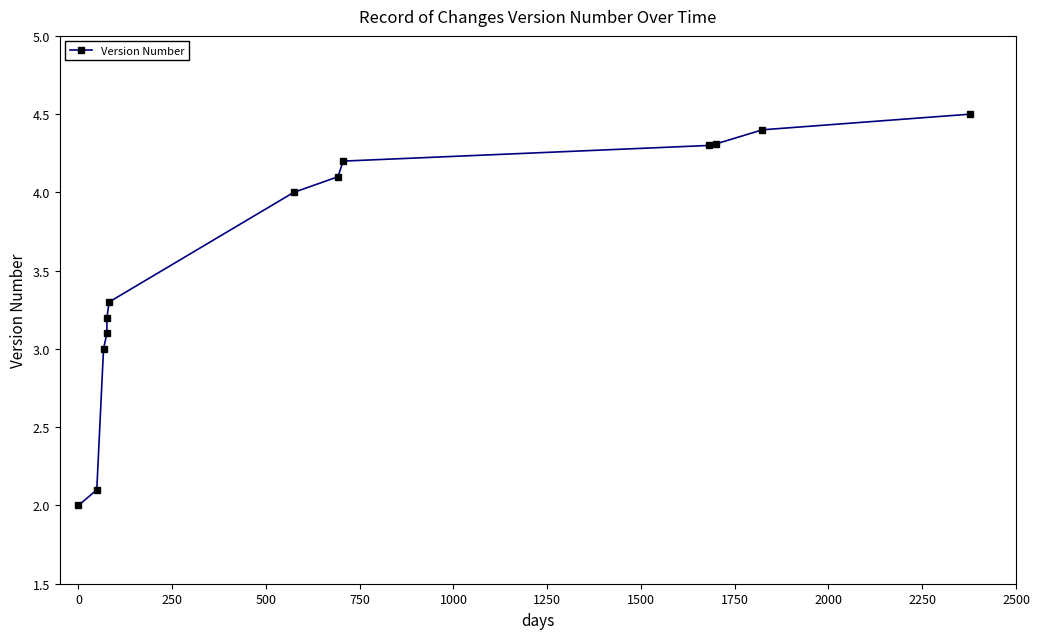

Reading left to right, extract all data points from this chart.

2.0	2.1	3.0	3.1	3.2	3.3	4.0	4.1	4.2	4.3	4.3	4.4	4.5